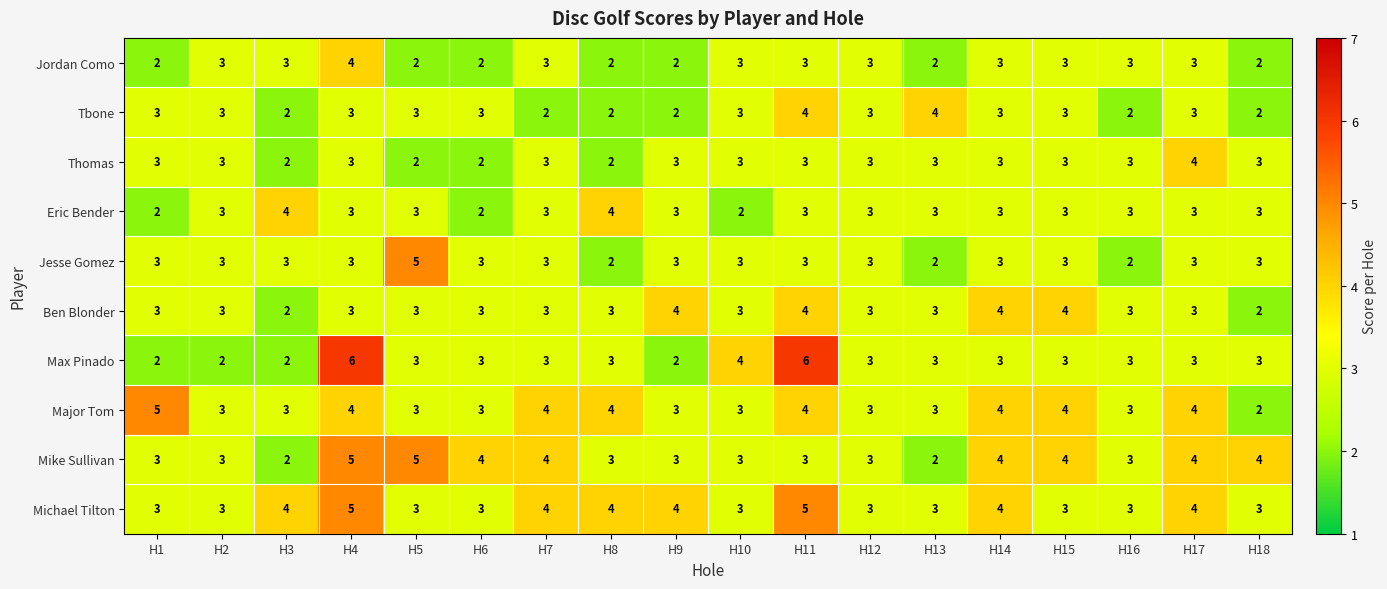

Is it true that Jordan Como equals 3 at H14?

True